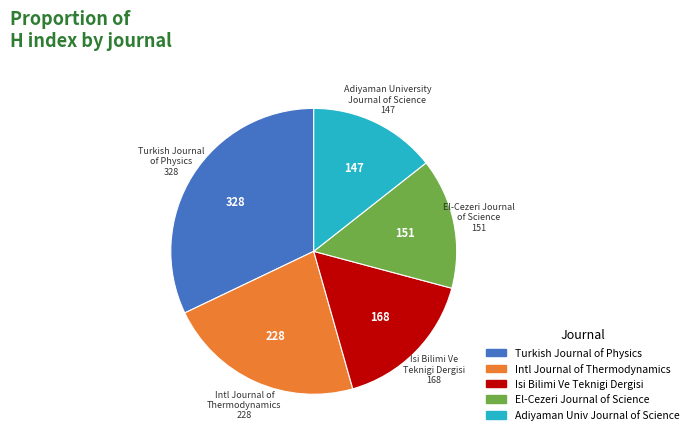

Is there any slice that represents more than half of the pie?

No